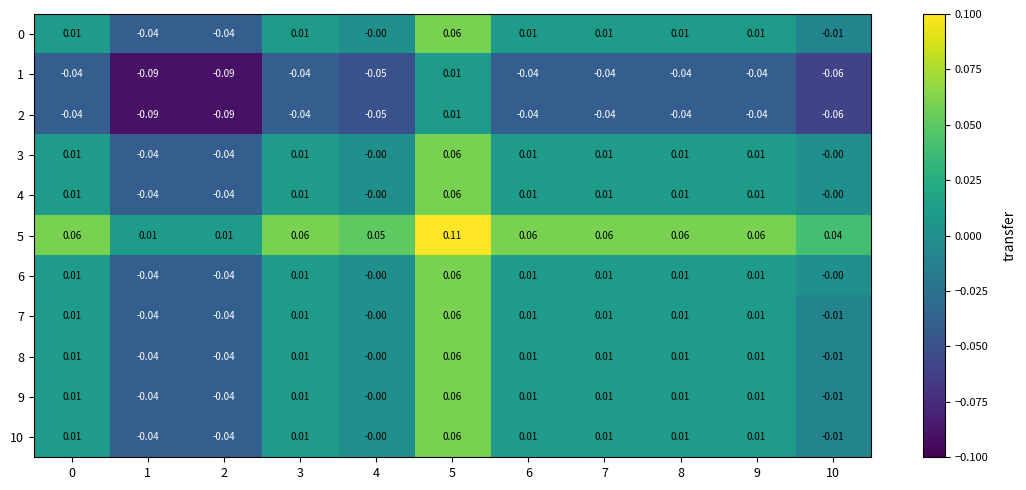

Is the value of 3 at 4 greater than the value of 5 at 5?

No